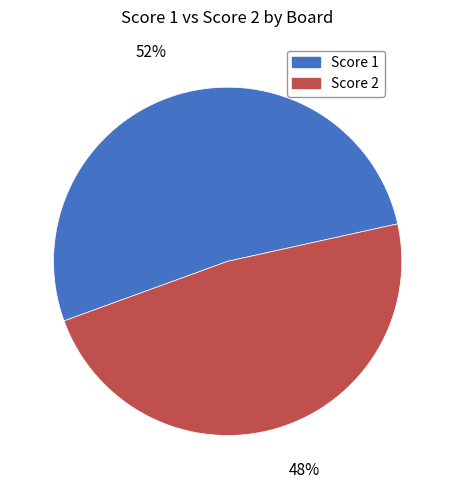

To the nearest percent, what percentage of the pie is Score 2?

48%